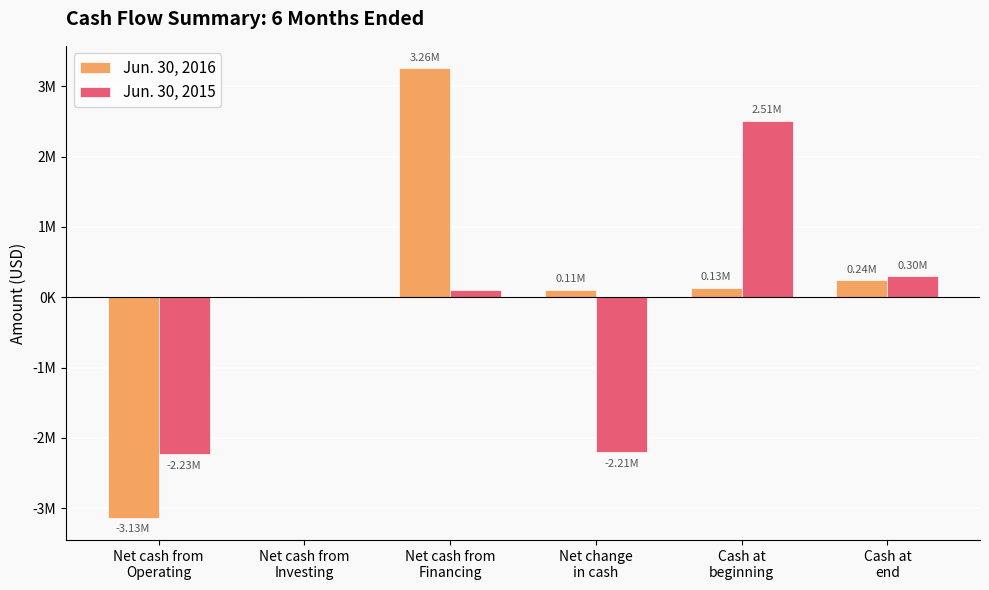

Which series has the largest range (max minus min)?

Jun. 30, 2016